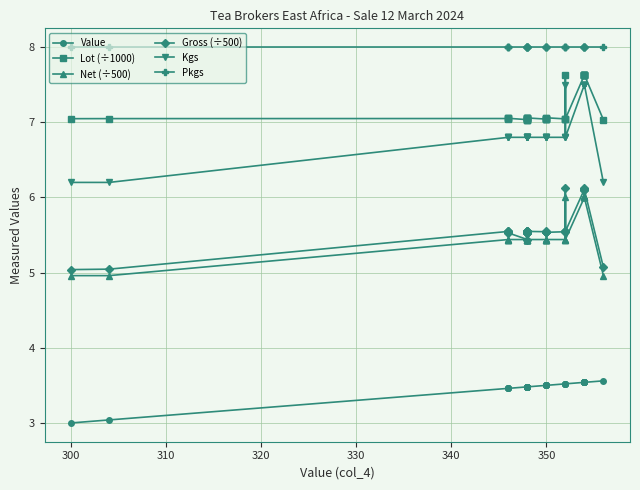

True or false: Net (÷500) has more than 1 interior local peaks.

False